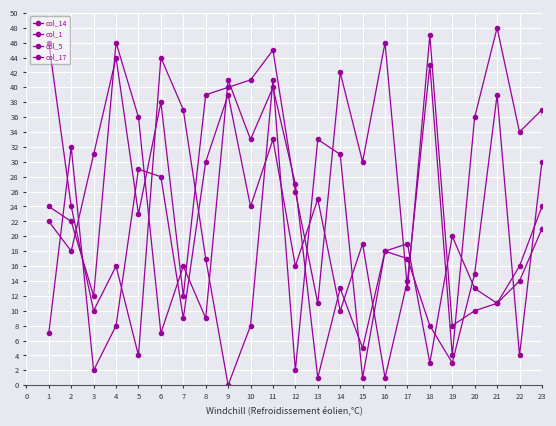

Rank the categories by col_5 value from highest to lowest.

20, 17, 8, 22, 19, 21, 10, 1, 7, 4, 5, 12, 9, 14, 11, 16, 13, 6, 3, 0, 18, 2, 15, 23